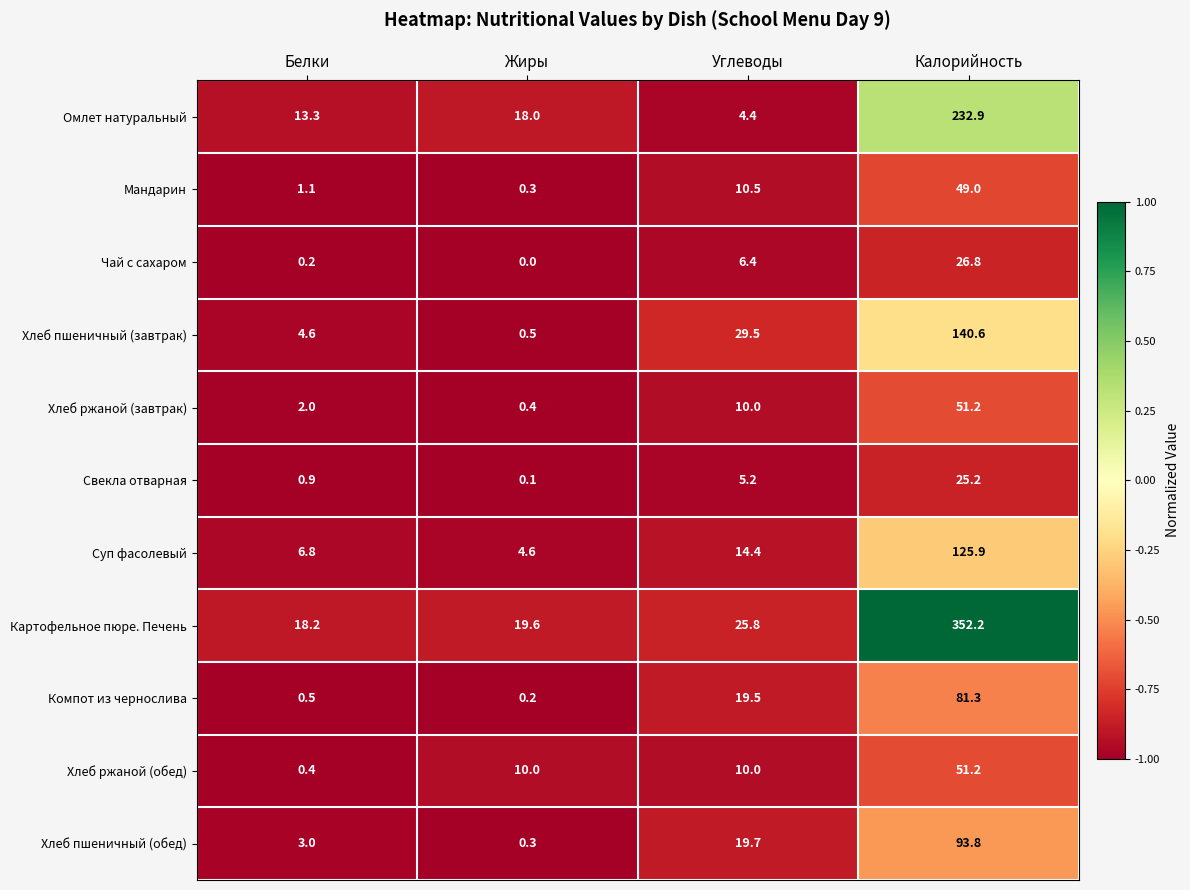

At which label is Картофельное пюре. Печень closest to 185?

Углеводы